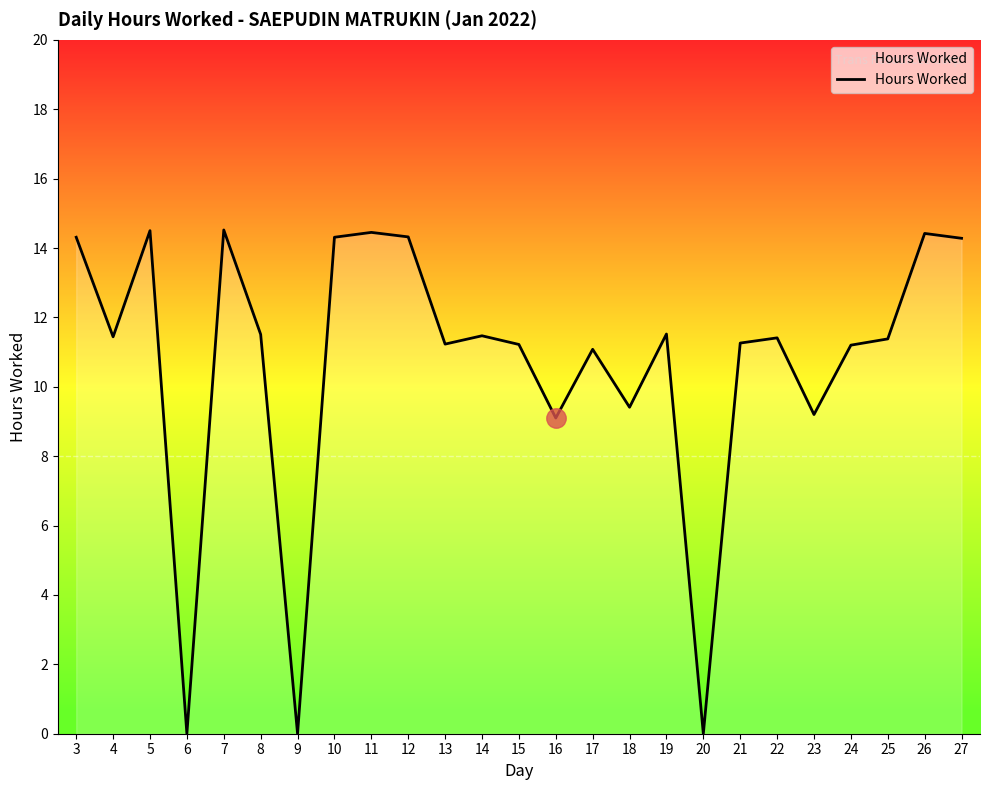

What is the ratio of the value at 8 to the value at 18?

1.2